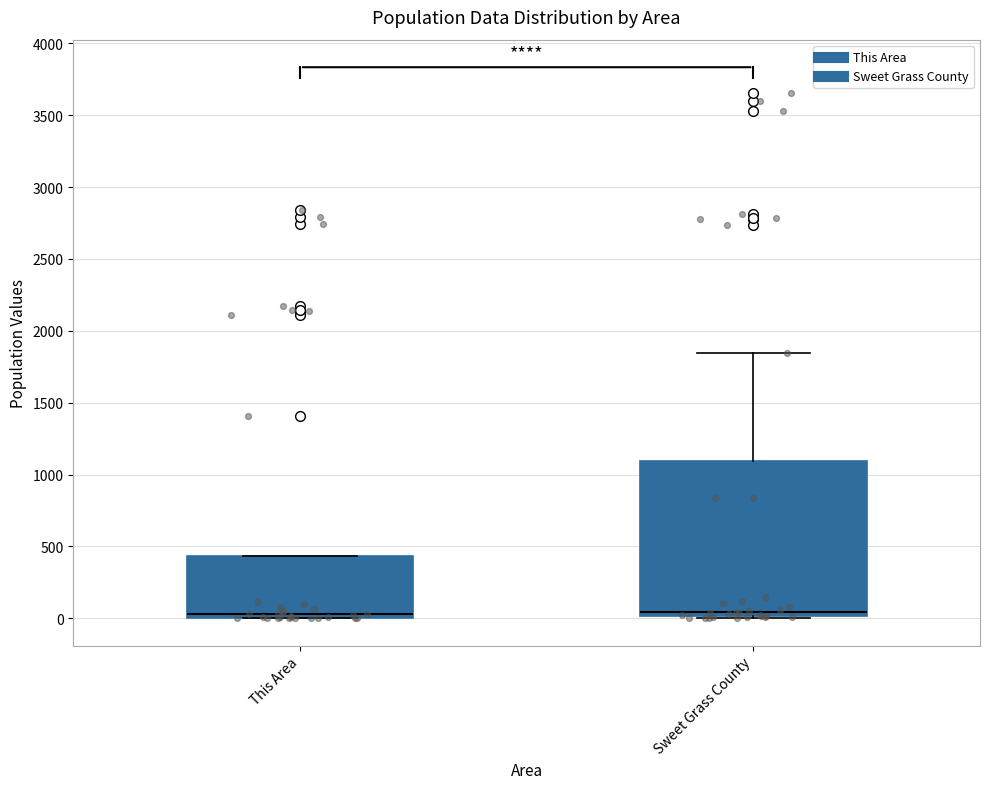

Reading left to right, transcribe this box plot: for each box, give where its median line is, the range the box spans, and where its two whiskers end, as read against the y-axis. The values are not printed on the chart, so give them approximately, as read against the axis.

This Area: median 50, box 0 to 450, whiskers 0 to 450
Sweet Grass County: median 50, box 0 to 1100, whiskers 0 to 1850